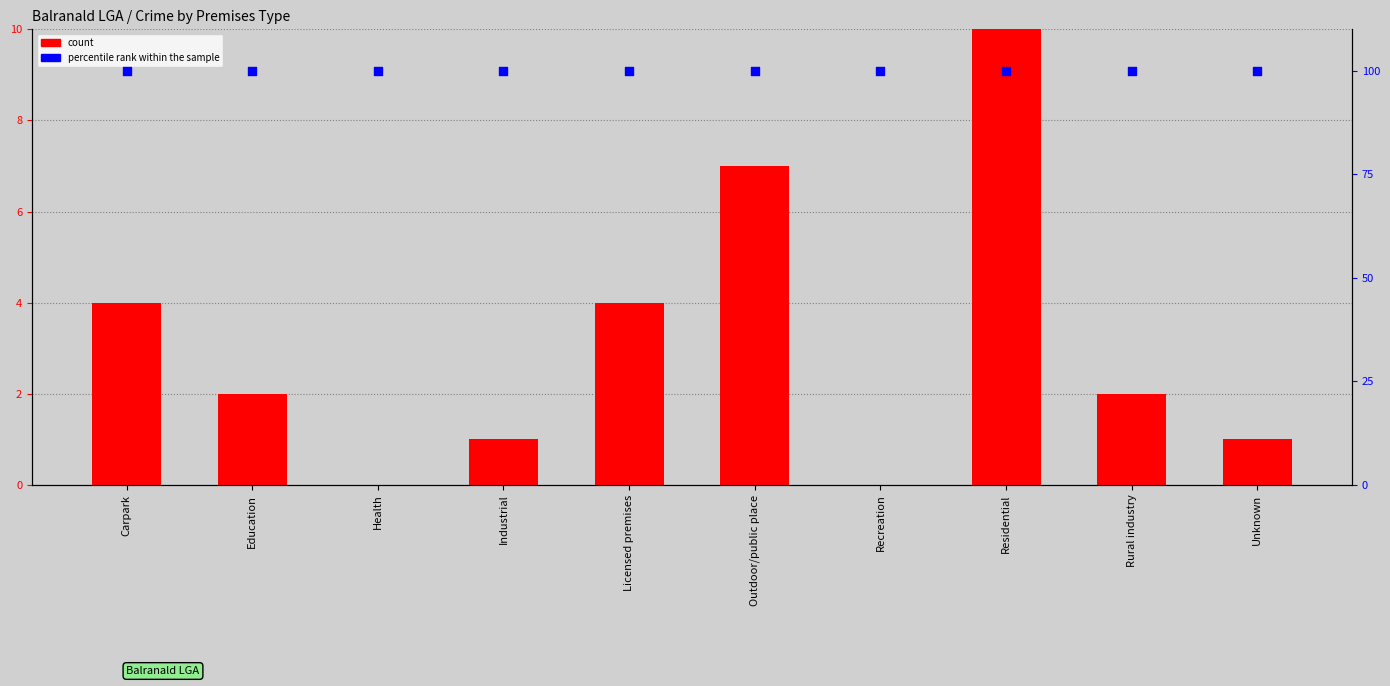

At which category is the sum across all series the highest?

Residential